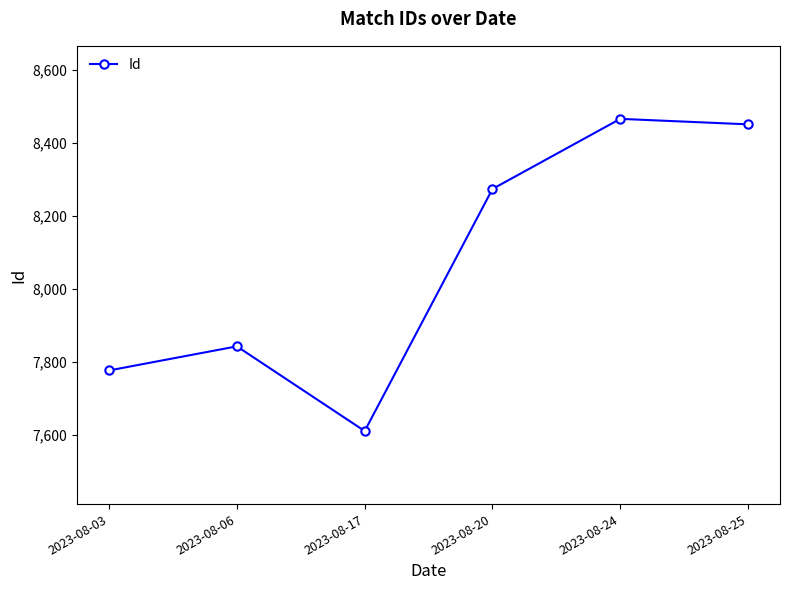

Rank the categories by value from lowest to highest.

2023-08-17, 2023-08-03, 2023-08-06, 2023-08-20, 2023-08-25, 2023-08-24